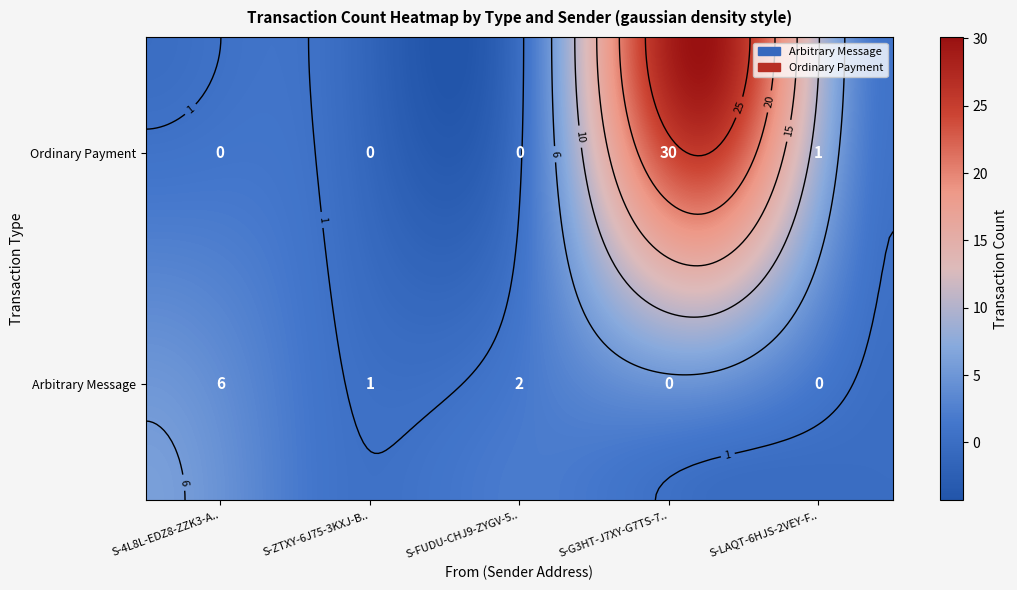

Reading left to right, extract all data points from this chart.

Arbitrary Message: 6	1	2	0	0
Ordinary Payment: 0	0	0	30	1